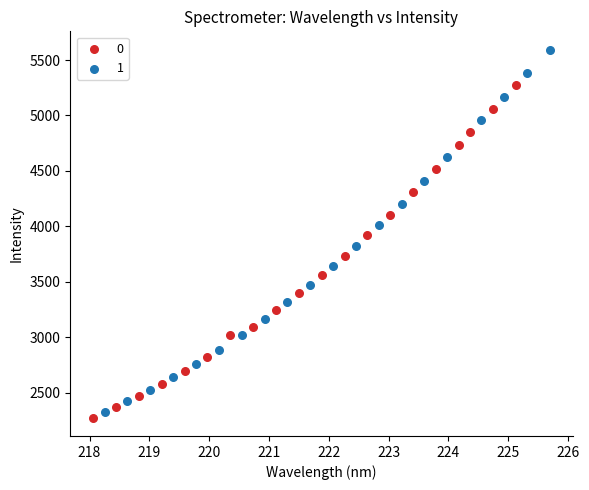

Which series has the largest Y range (max minus min)?

1